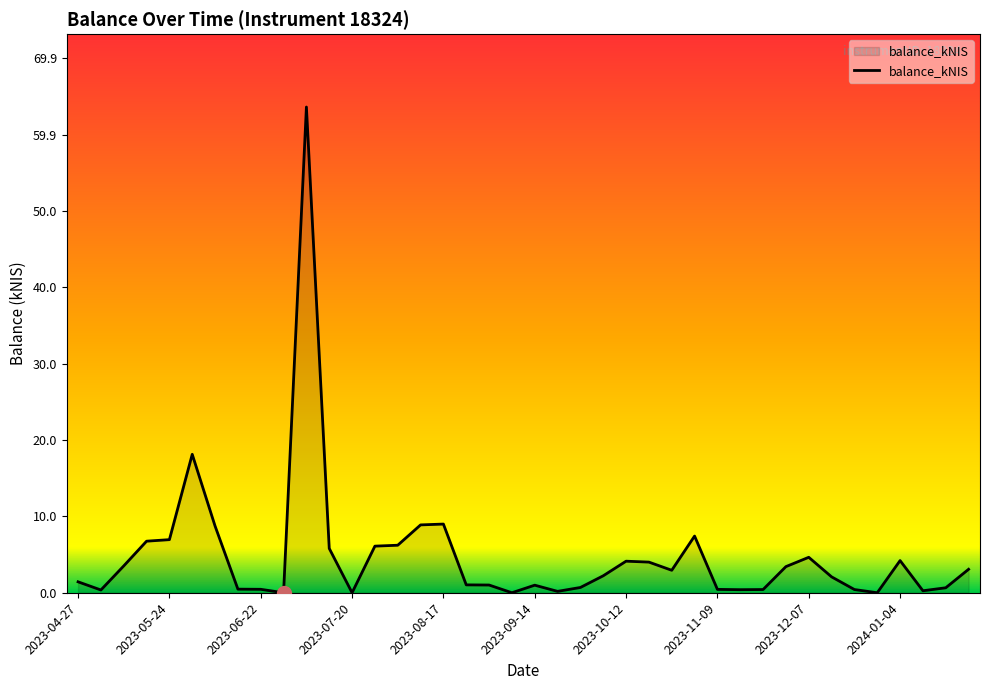

Count the number of categories in the chart.

40